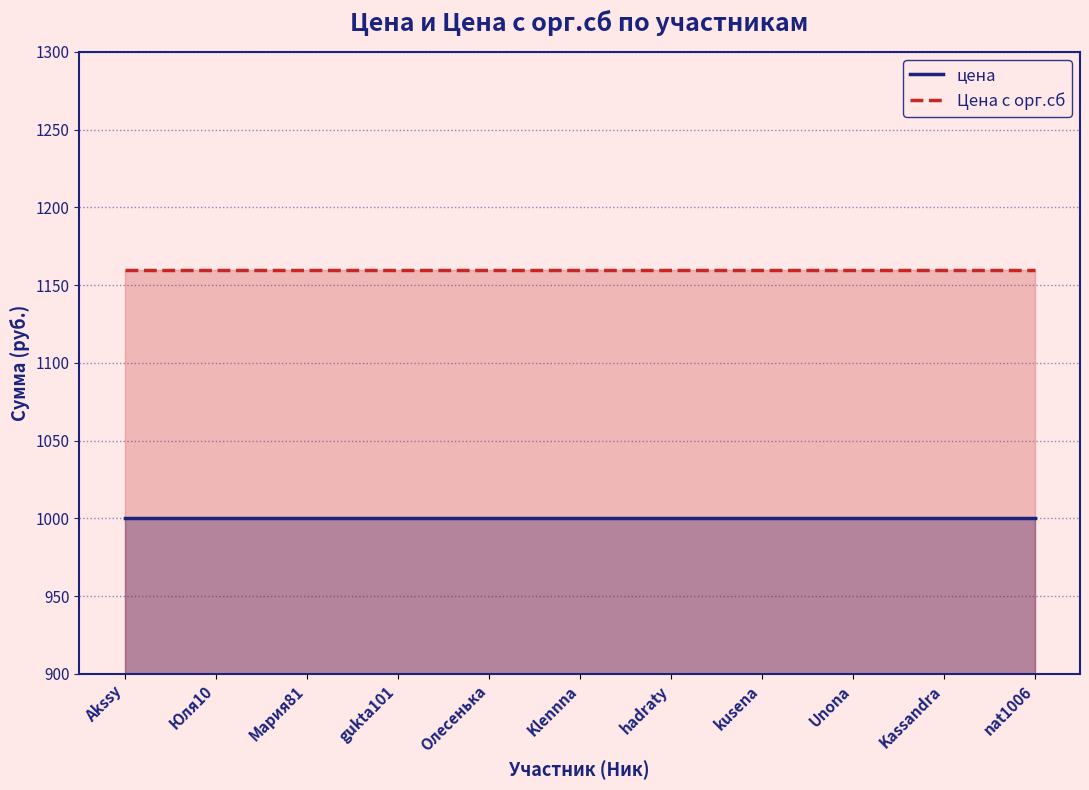

What is the average value of the цена series?

1000